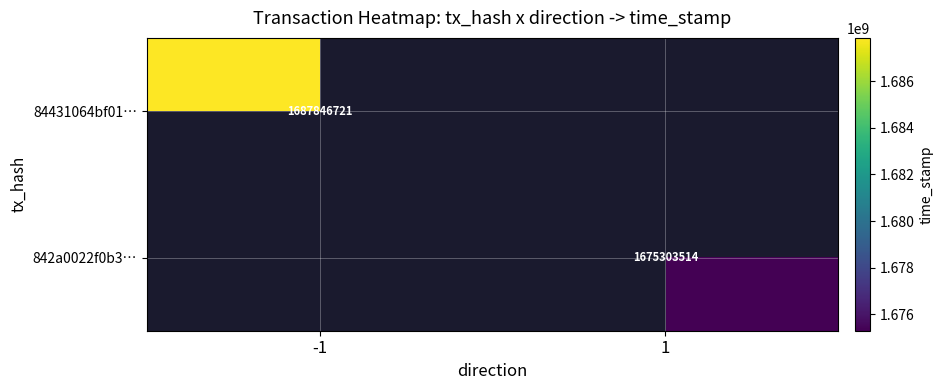

Is it true that 842a0022f0b3… equals 1675303514 at 1?

True